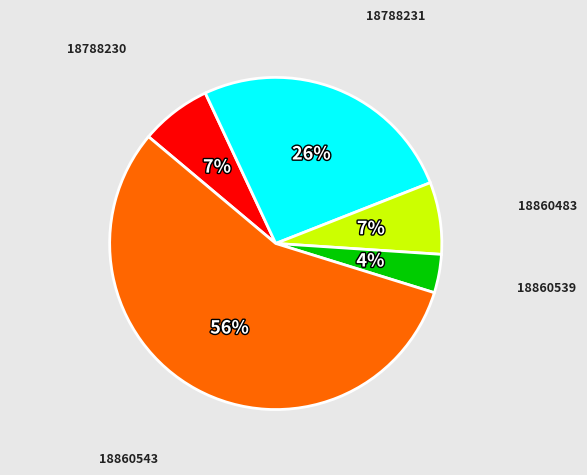

Is there a majority slice in this chart?

Yes